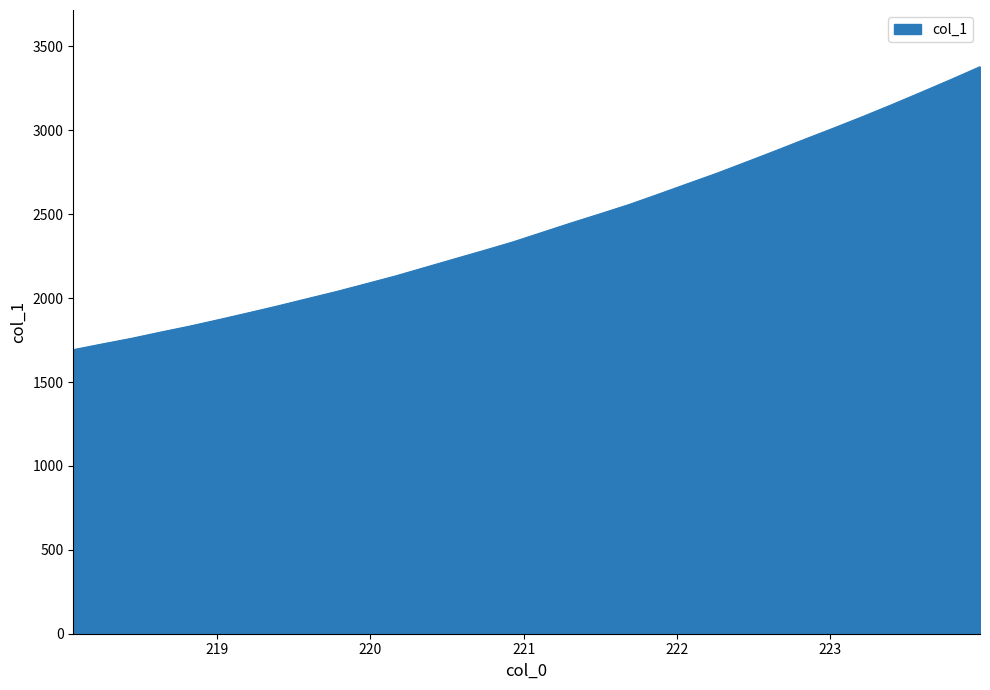

What is the minimum value shown in the chart?

1692.9